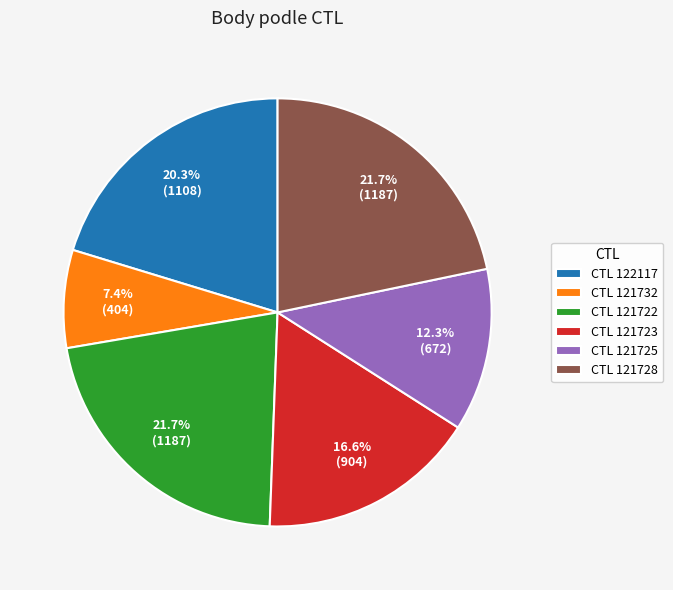

Does any single category account for the majority?

No